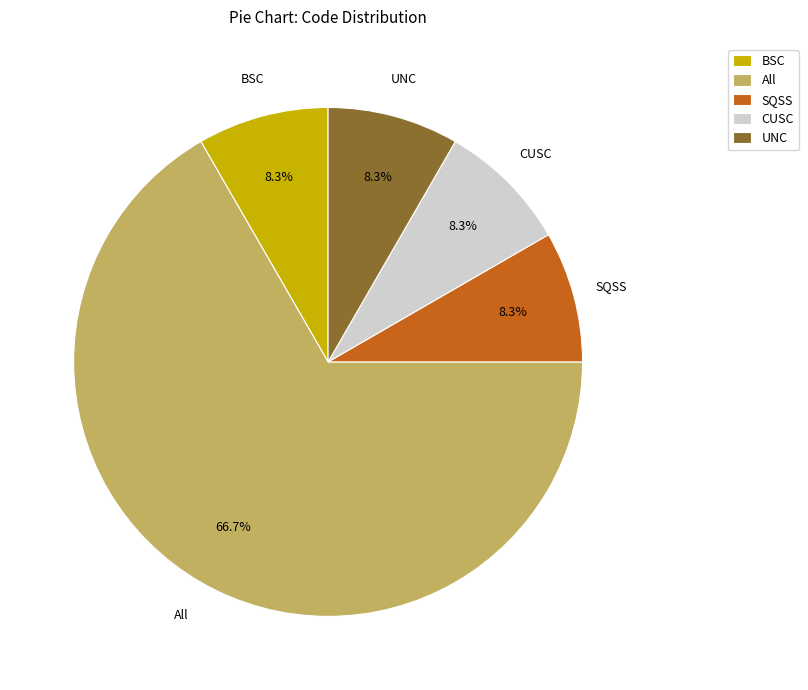

Is the sum of UNC and CUSC greater than half?

No